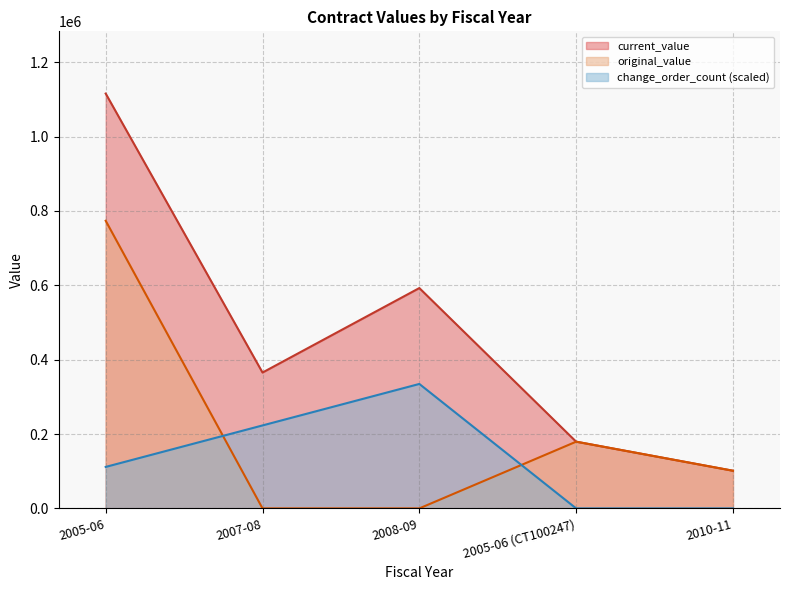

What is the total value across all series at 2005-06?

2000765.0